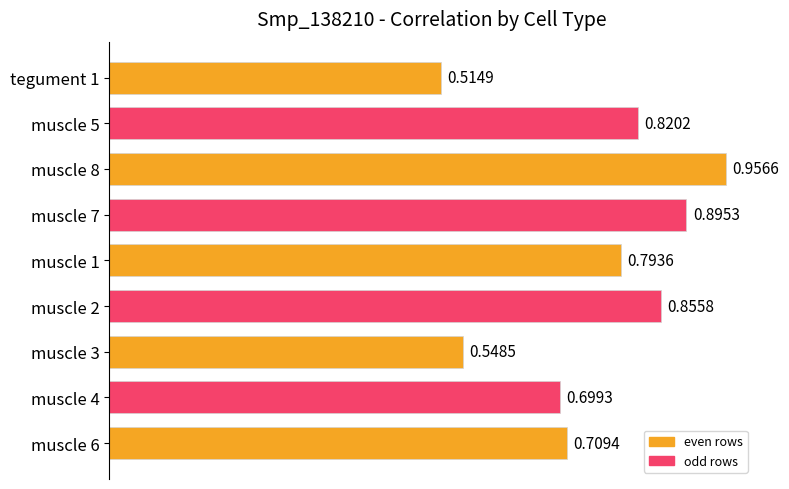

How many series are shown in this chart?

1